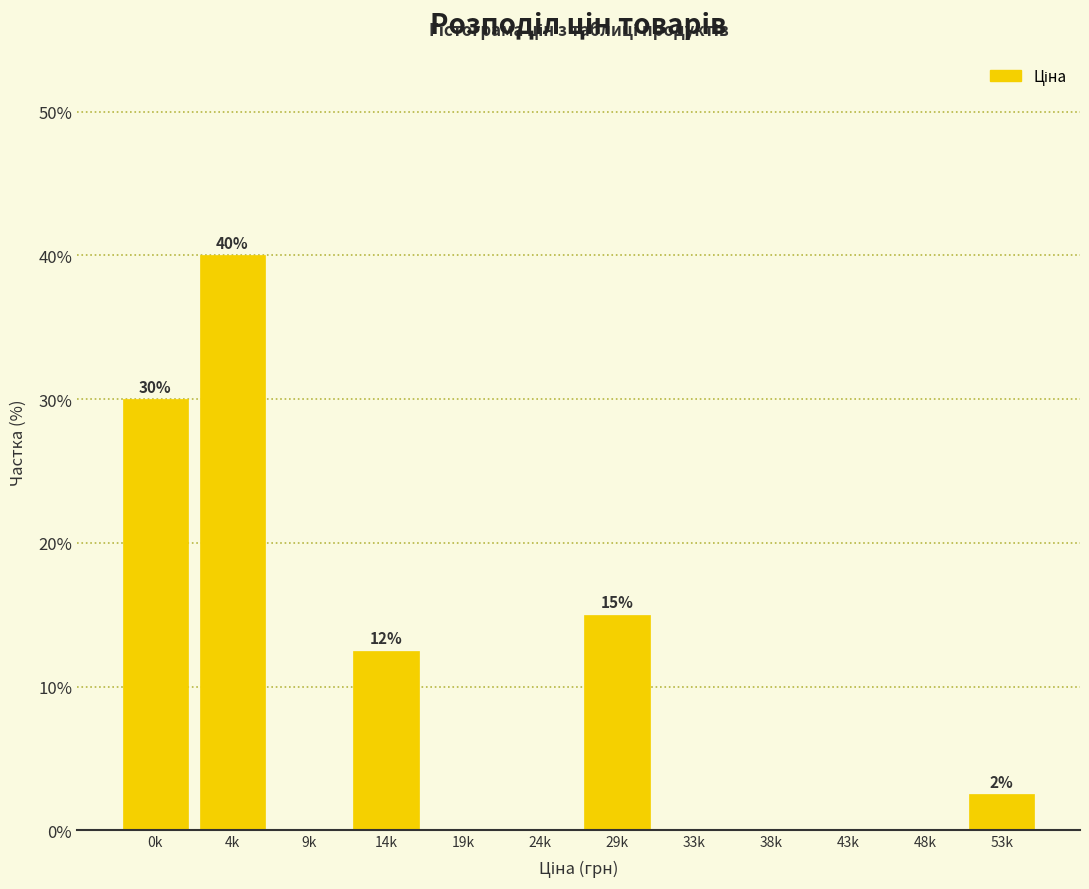

Reading right to left, extract all data points from this chart.

53k=2.5	48k=0.0	43k=0.0	38k=0.0	33k=0.0	29k=15.0	24k=0.0	19k=0.0	14k=12.5	9k=0.0	4k=40.0	0k=30.0